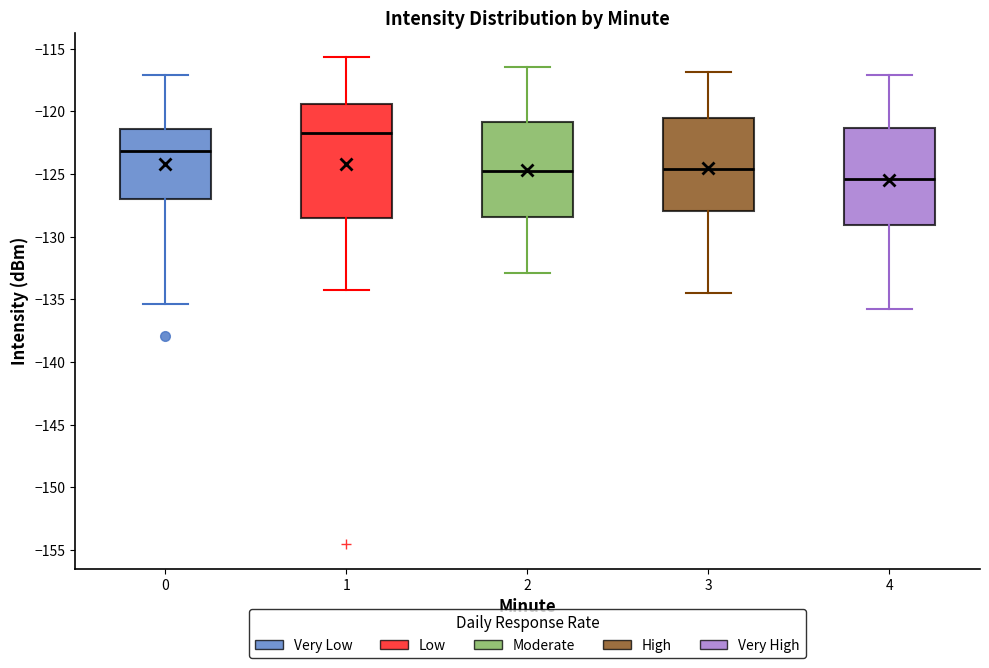

Where does the lower whisker of the box at x = 2 end on the y-axis? The values are not printed on the chart, so give them approximately, as read against the axis.

-133.0